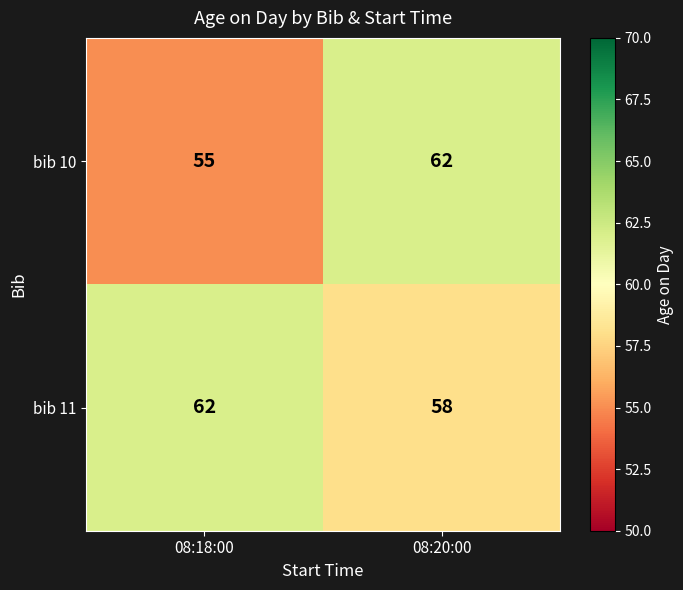

The bib 11 series shows 58 at 08:20:00. True or false?

True